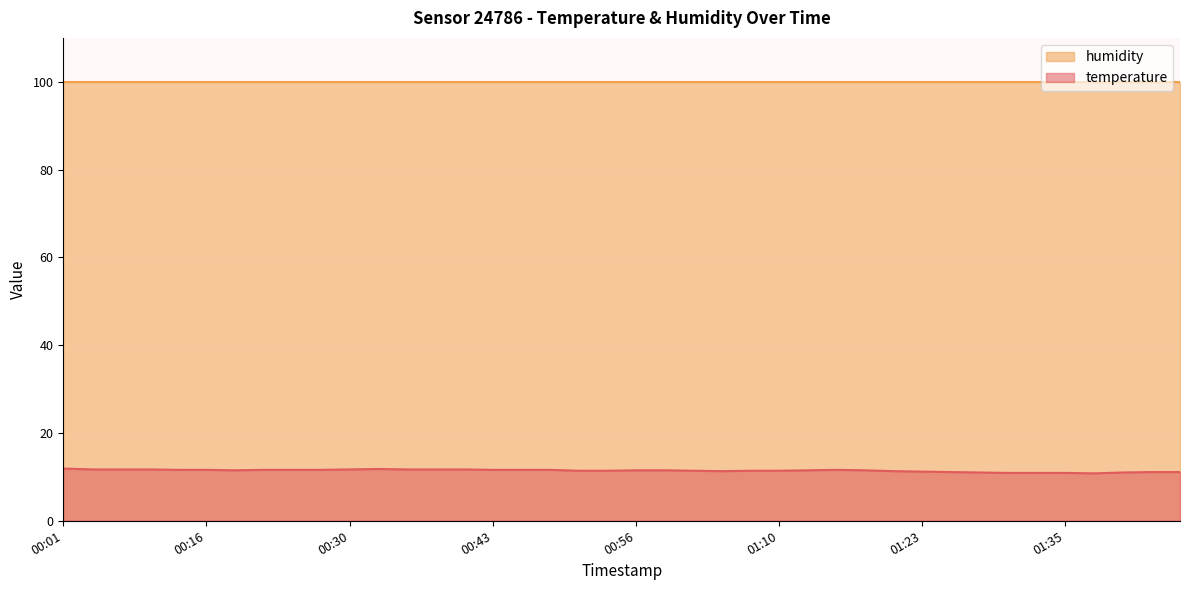

Reading right to left, list all the values displayed in this chart.

11.1	11.1	11.0	10.8	10.9	10.9	10.9	11.0	11.1	11.2	11.3	11.5	11.6	11.5	11.4	11.4	11.3	11.4	11.5	11.5	11.4	11.4	11.6	11.6	11.6	11.7	11.7	11.7	11.8	11.7	11.6	11.6	11.6	11.5	11.6	11.6	11.7	11.7	11.7	11.9